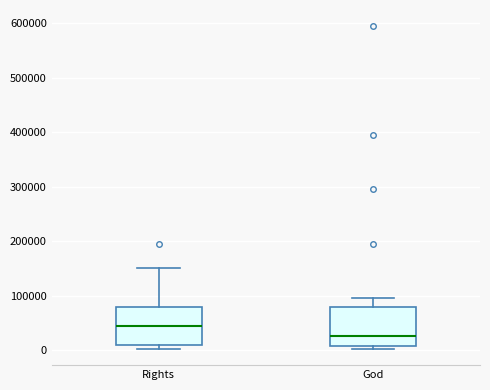

Which box's median line is the highest?

Rights